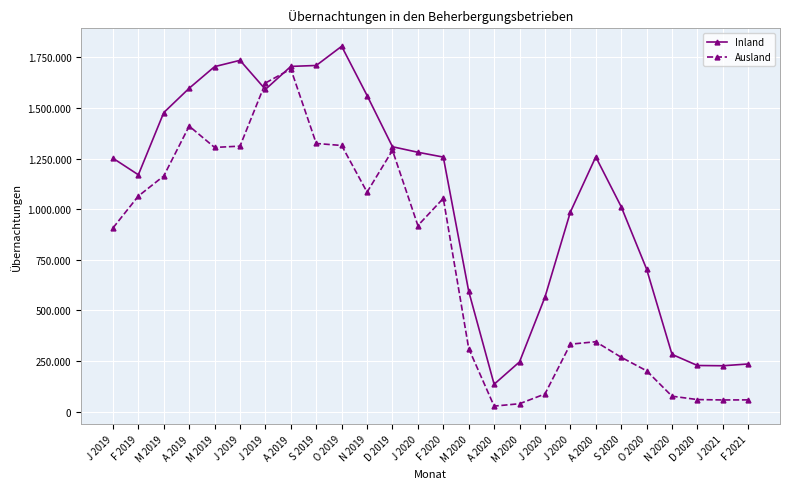

Is this an area chart (filled region under the line)?

No